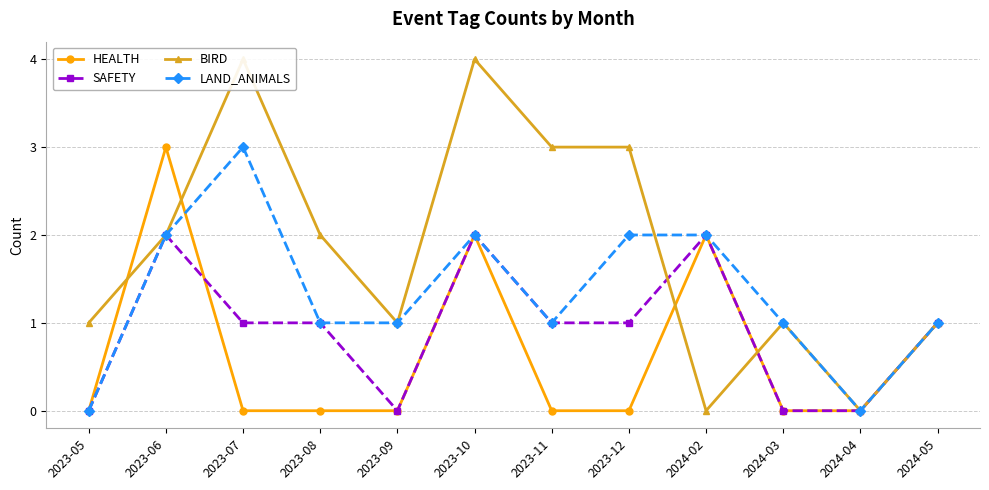

What are all the series names shown in the legend?

HEALTH, SAFETY, BIRD, LAND_ANIMALS